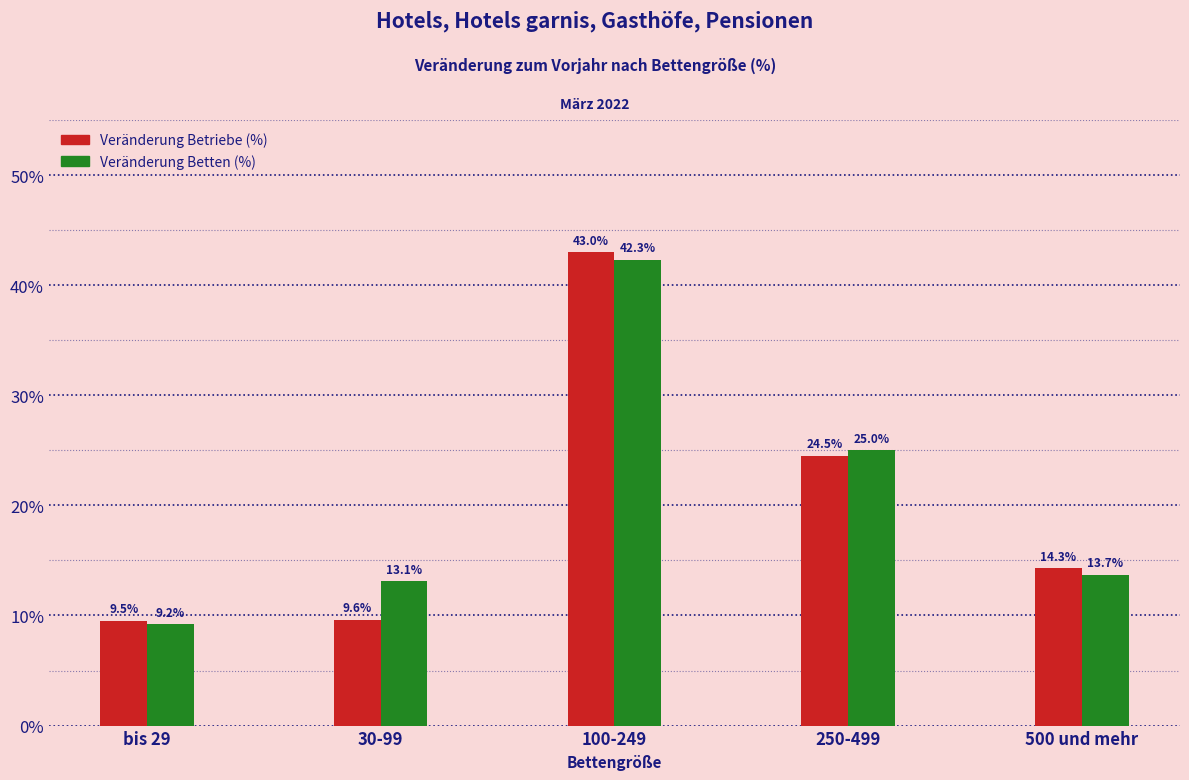

At which category does the chart reach its minimum across all series?

bis 29